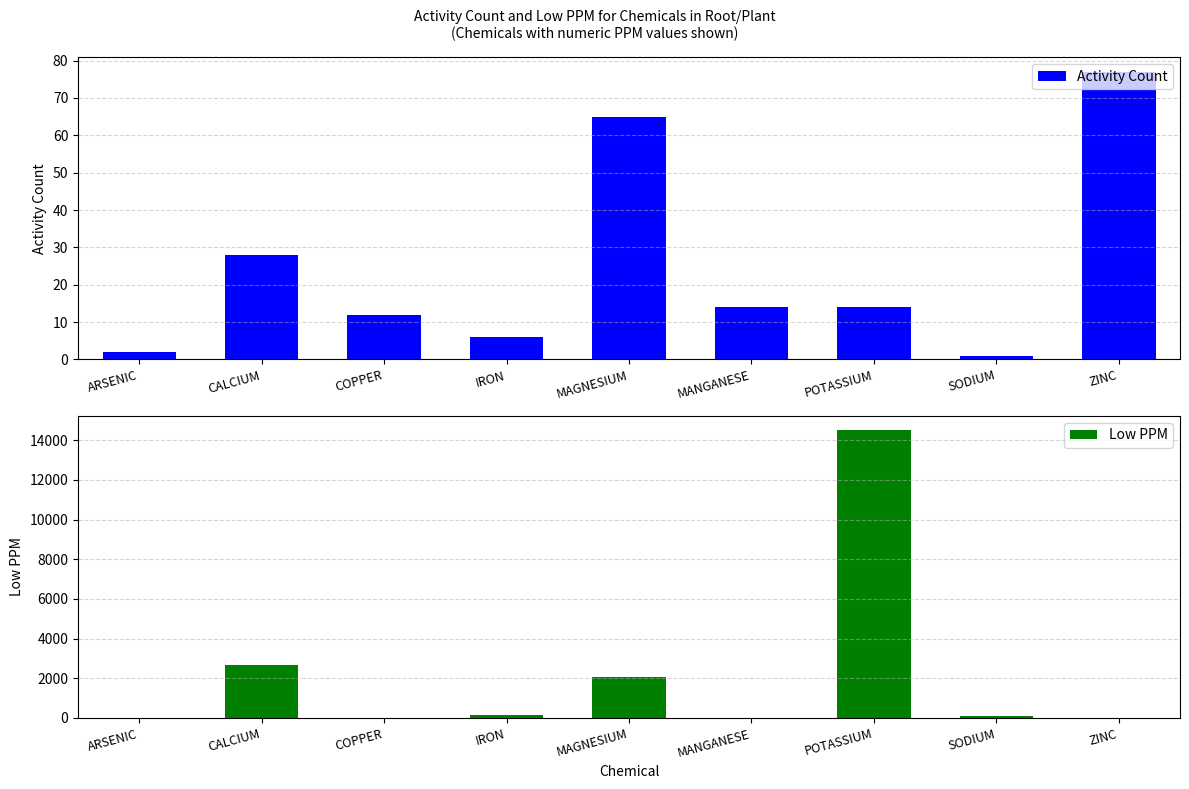

What is the label of the 7th bar from the left?

POTASSIUM